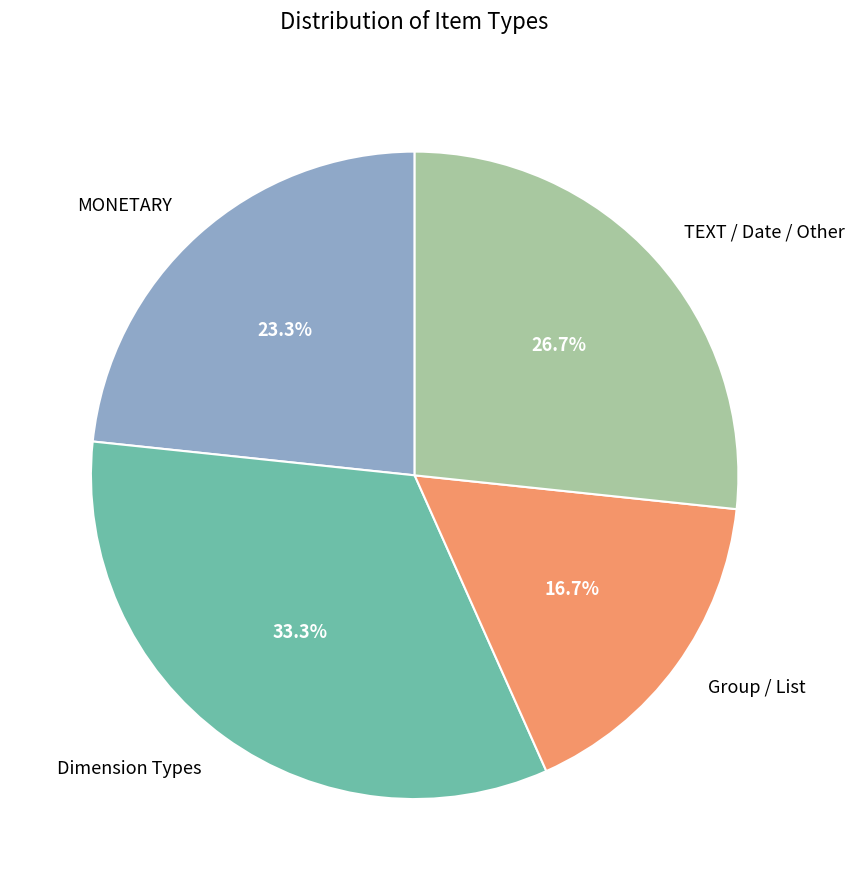

How many segments does this pie chart have?

4